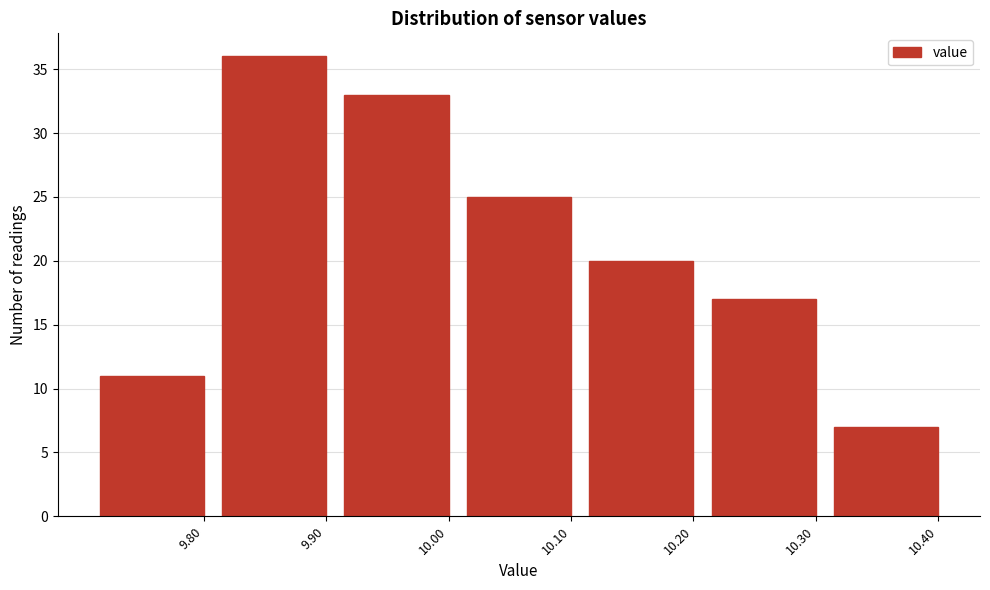

Reading left to right, list all the values displayed in this chart.

9.80=11	9.90=36	10.00=33	10.10=25	10.20=20	10.30=17	10.40=7